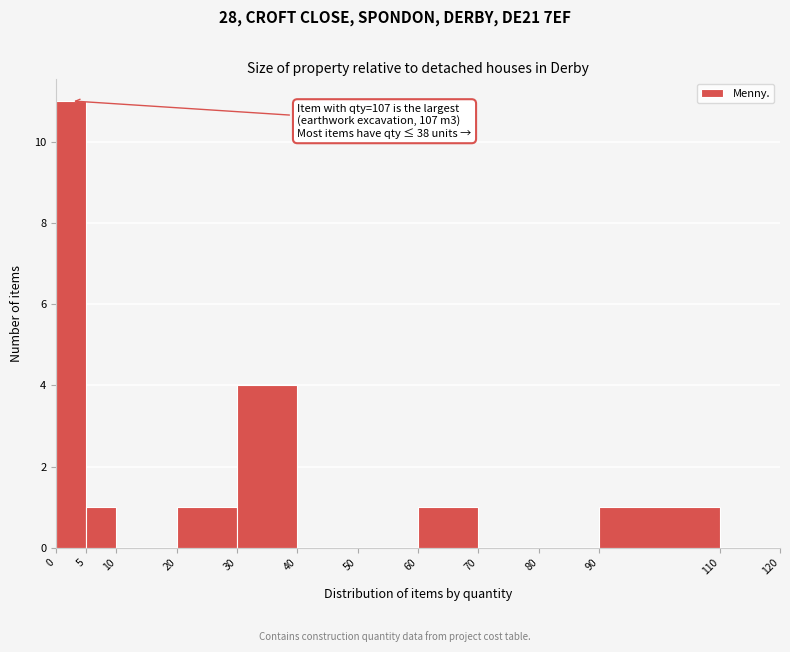

Which range on the x-axis has the tallest bar?

0 to 5